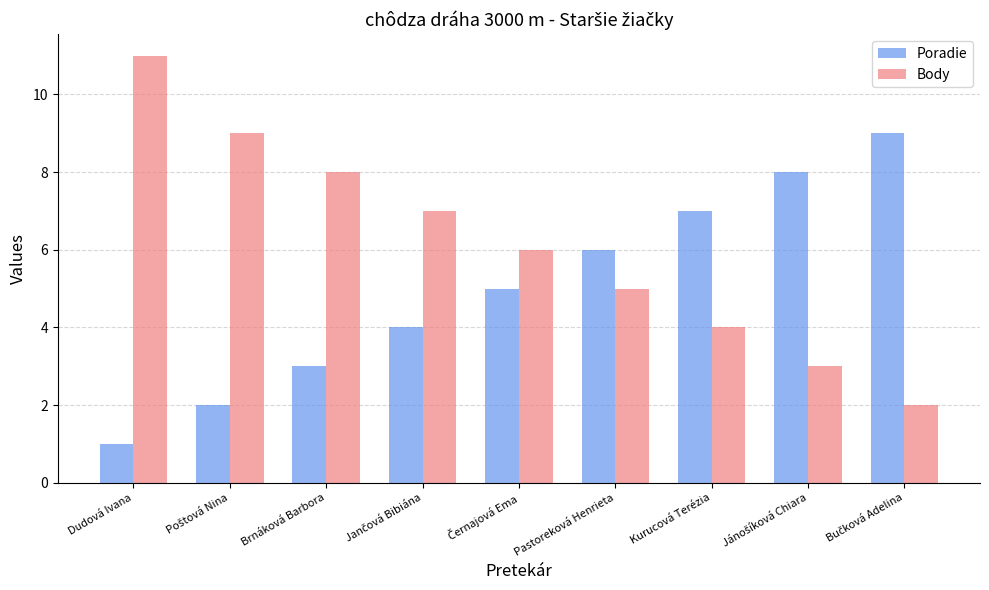

What is the approximate value of Poradie at Kurucová Terézia?

7